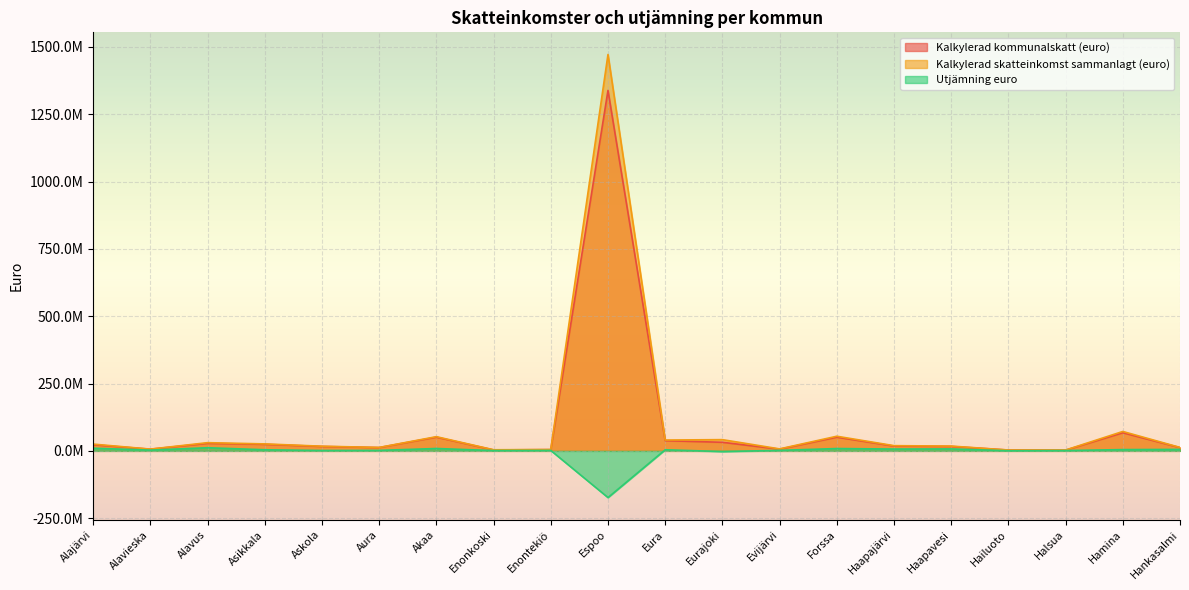

What is the label of the 3rd point from the left?

Alavus